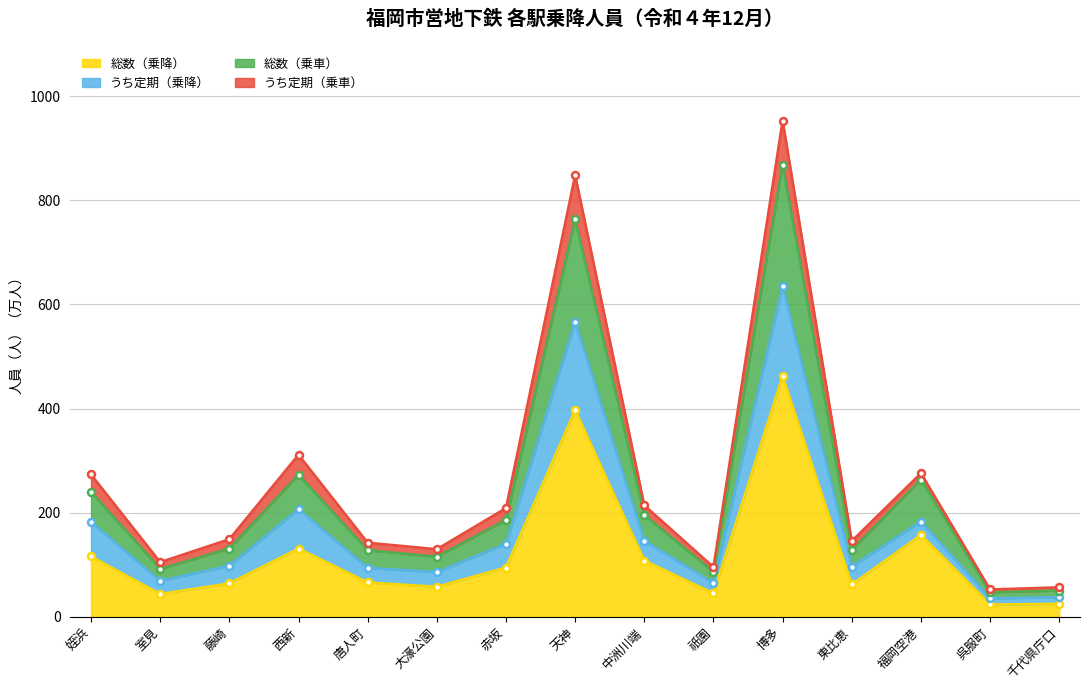

What is the difference between the maximum and second lowest values in the 総数（乗車） series?

817.9